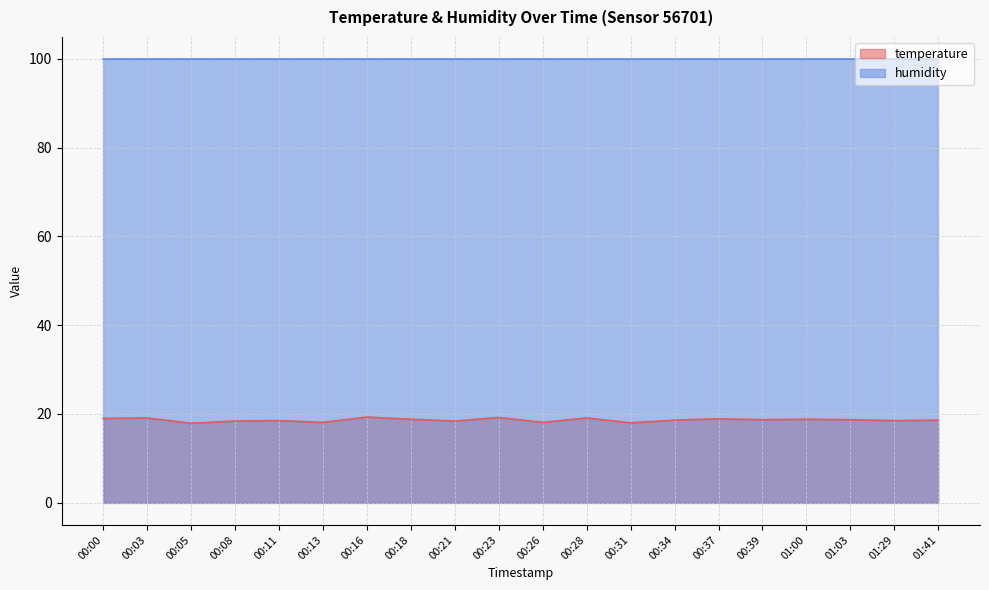

Count the number of values greater than 18.

18